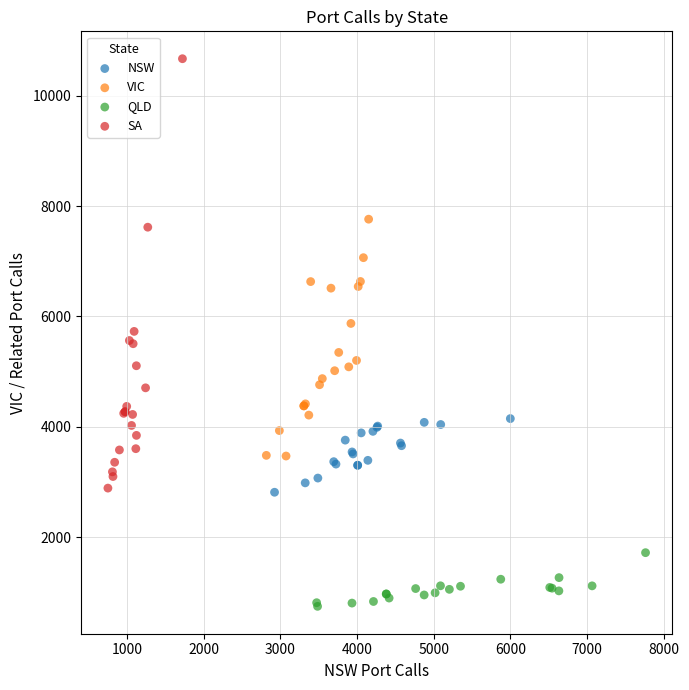

Which series contains the highest Y value?

SA